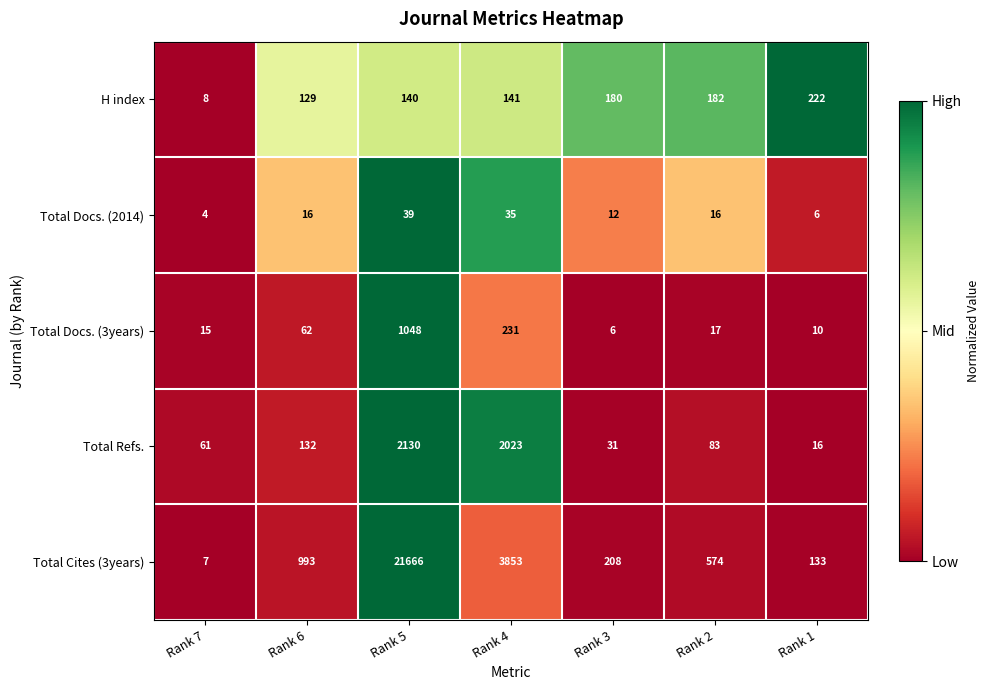

What is the average value of the Total Refs. series?

639